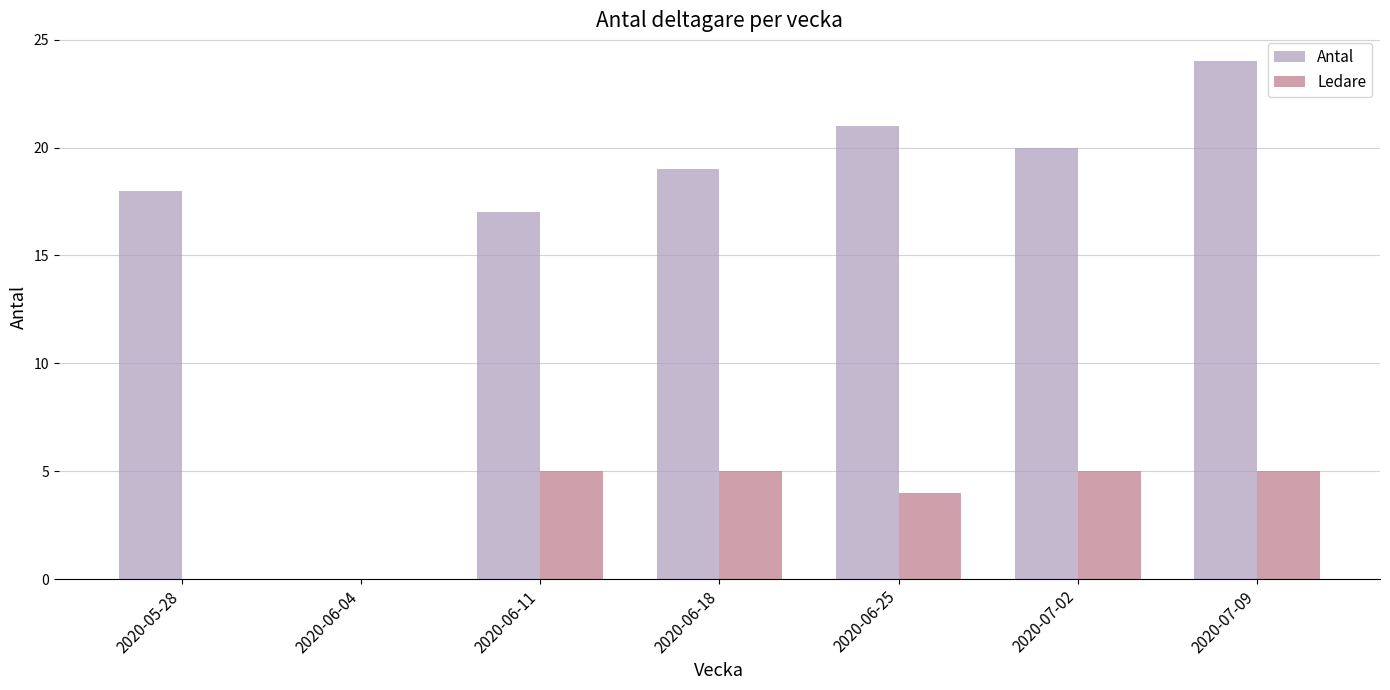

What is the spread (max minus min) of values at 2020-06-25?

17